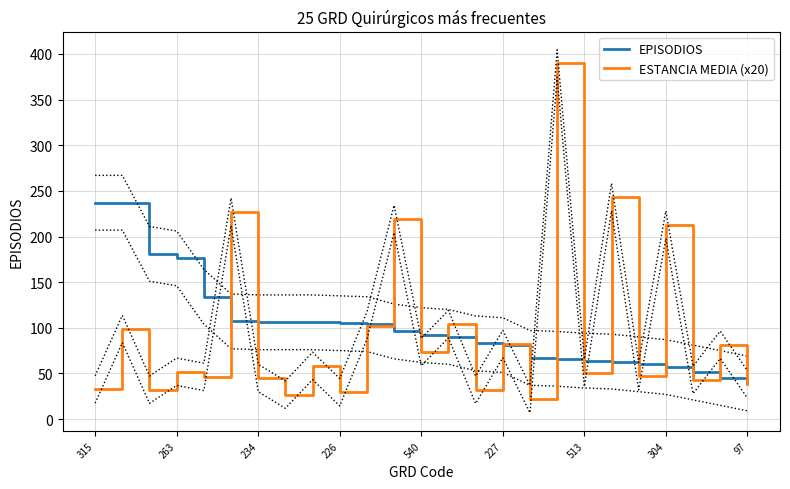

What is the value of the ESTANCIA MEDIA (x20) point at the 9th from the left?

58.2